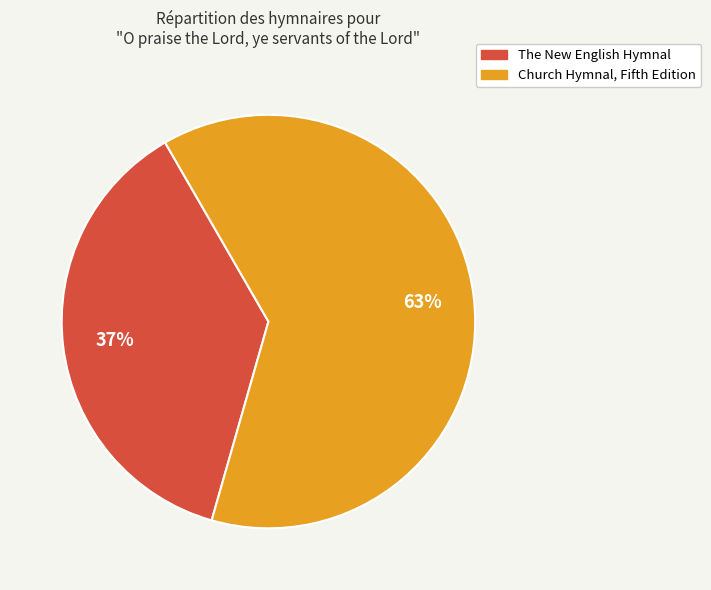

Approximately how many times larger is the value at Church Hymnal, Fifth Edition compared to The New English Hymnal?

1.7